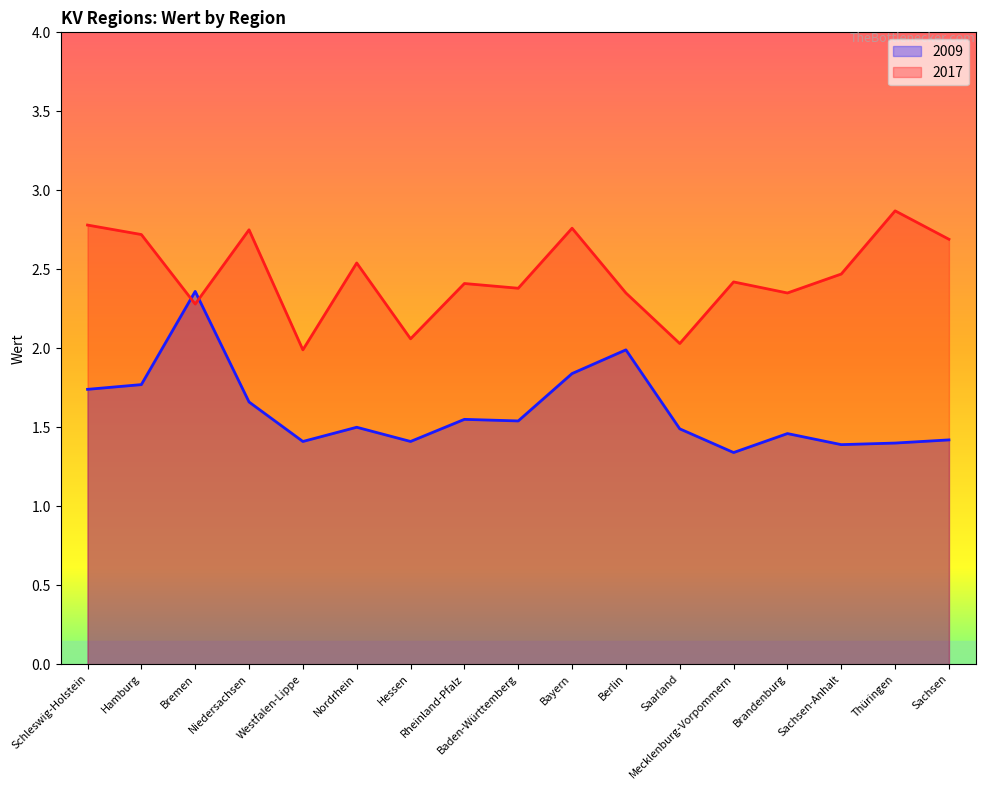

What is the label of the 4th point from the left?

Niedersachsen